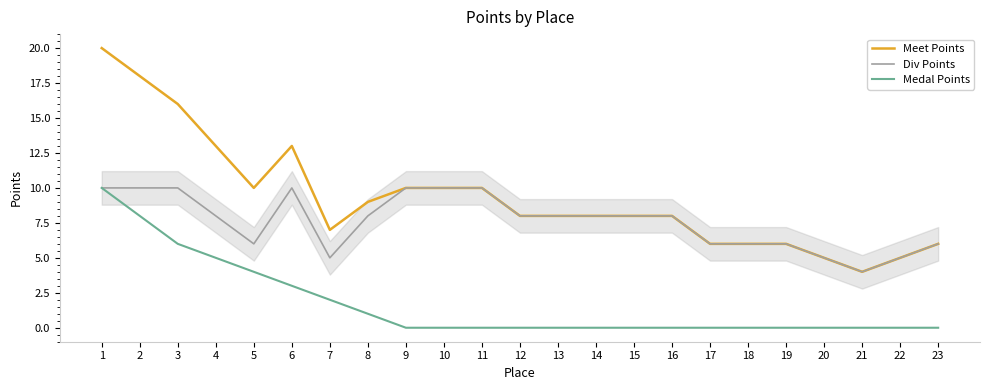

True or false: Medal Points and Meet Points intersect in this chart.

False